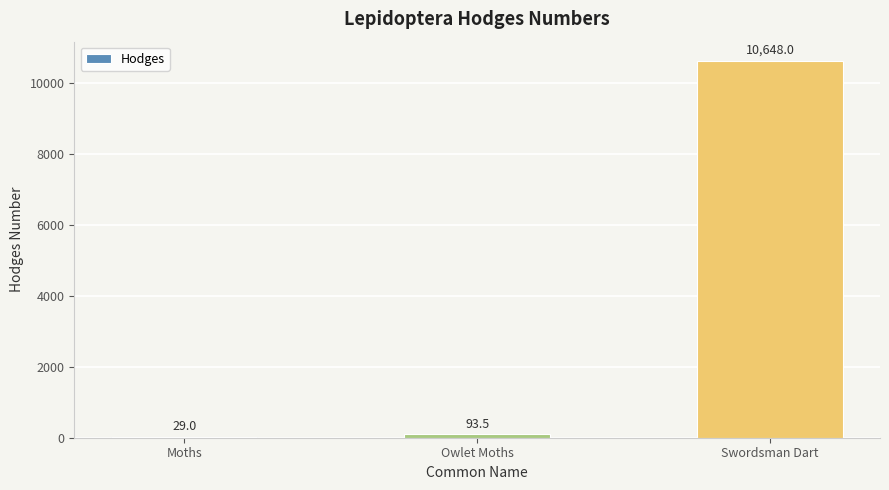

What is the maximum value shown in the chart?

10648.0